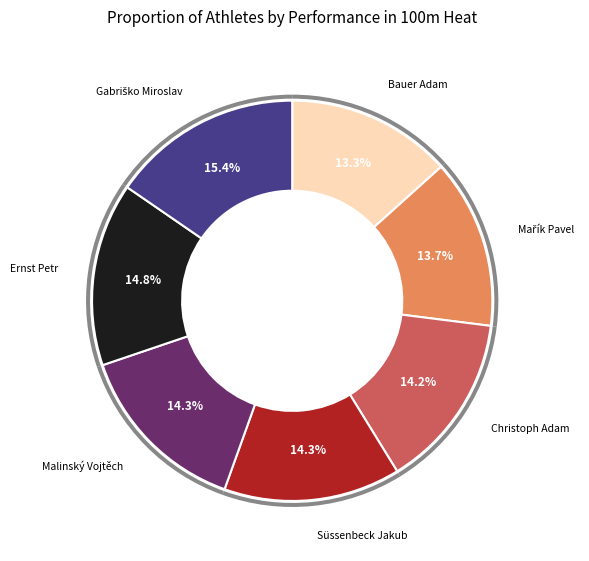

To the nearest percent, what percentage of the pie is Mařík Pavel?

14%